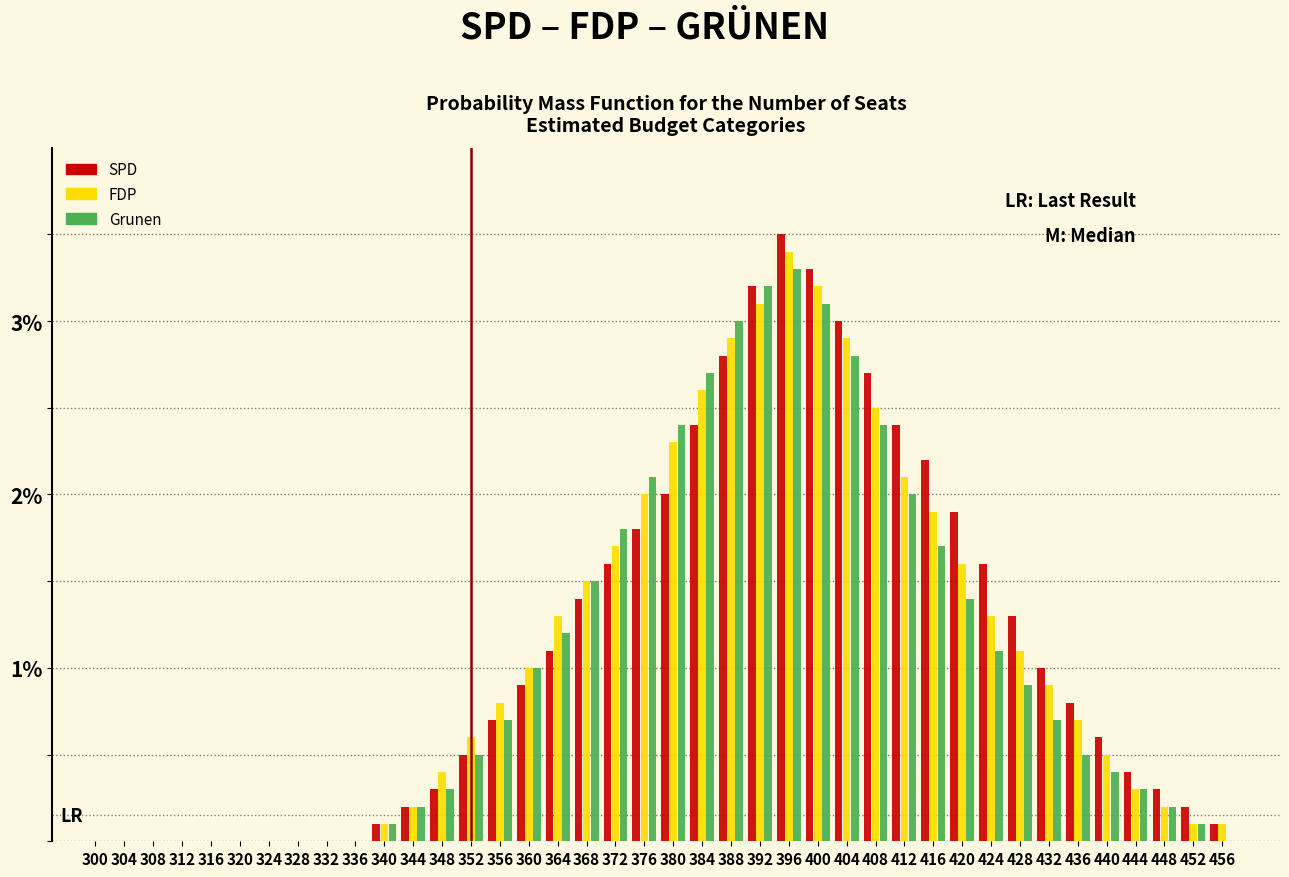

At which category is the sum across all series the highest?

396